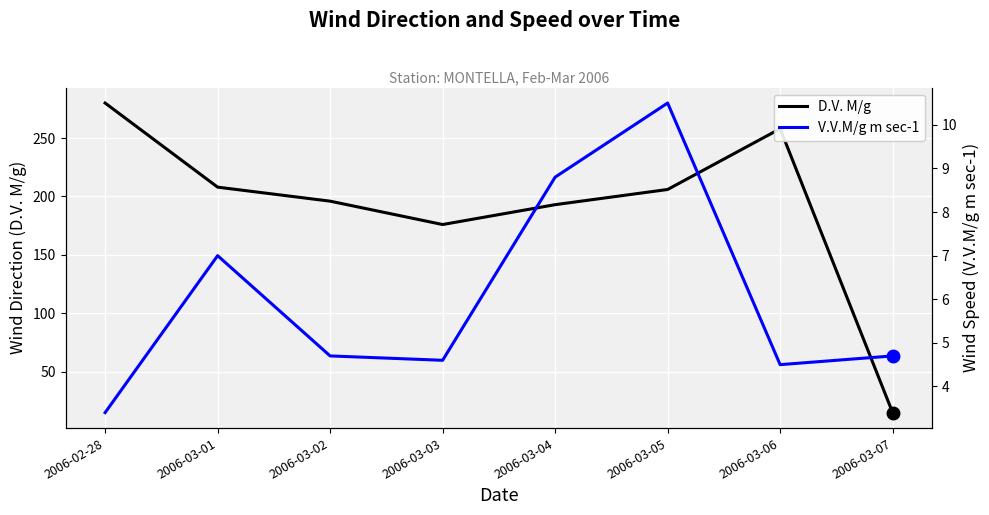

At which label is V.V.M/g m sec-1 closest to 6?

2006-03-01